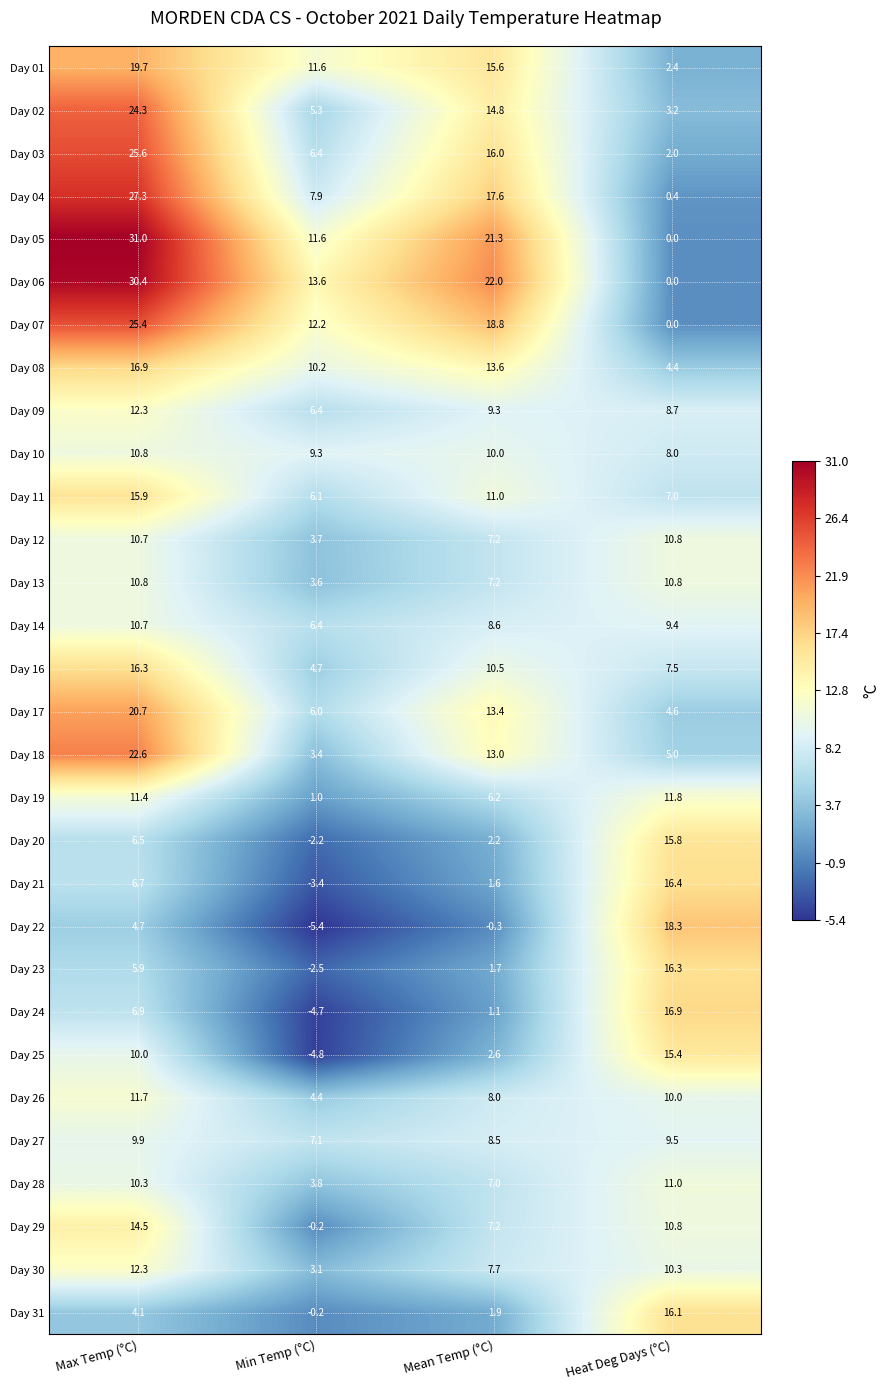

How many categories are shown in the chart?

4